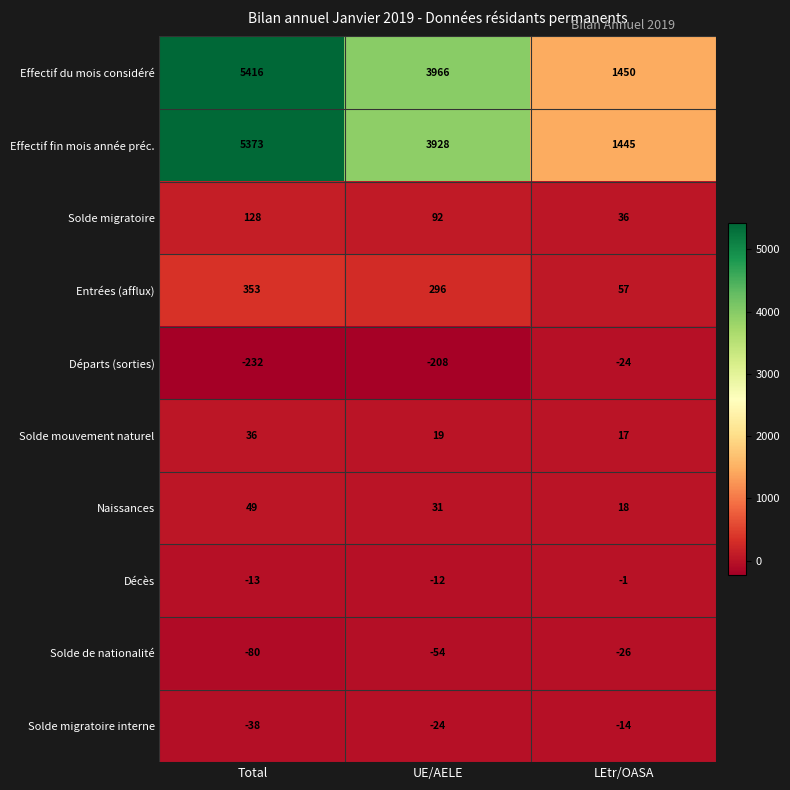

What is the spread (max minus min) of values at Total?

5648